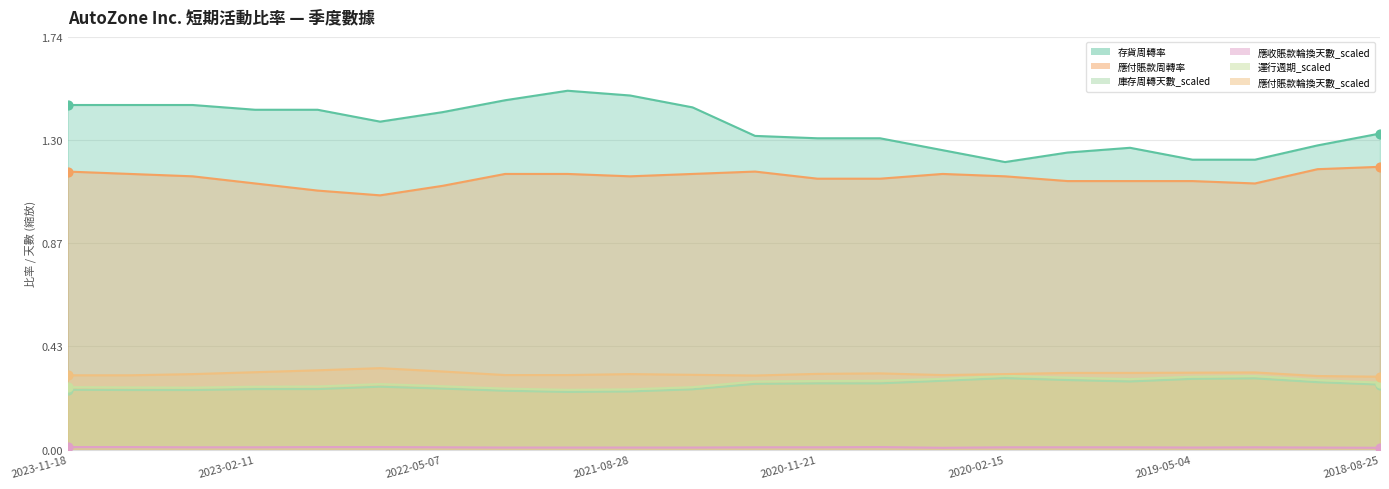

Which series has the largest total across all categories?

存貨周轉率